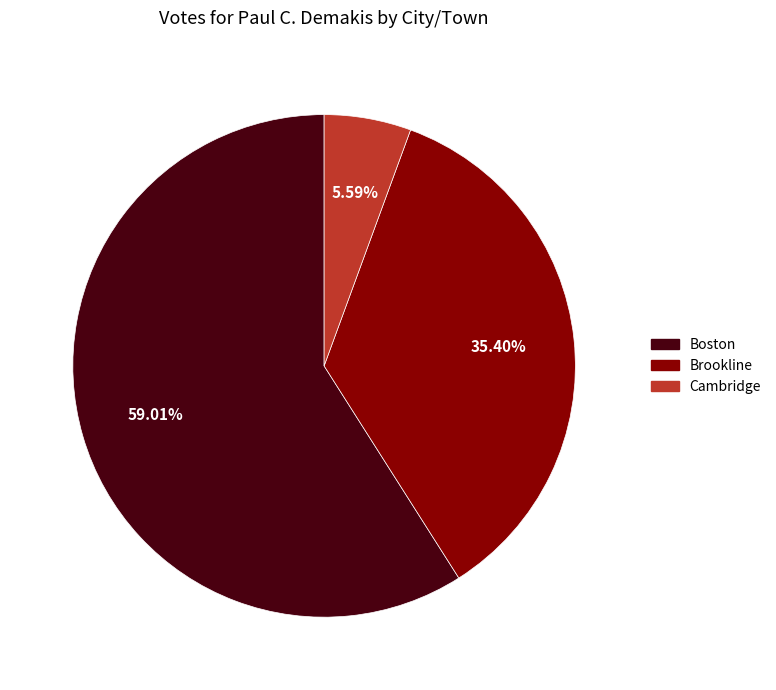

Is there any slice that represents more than half of the pie?

Yes